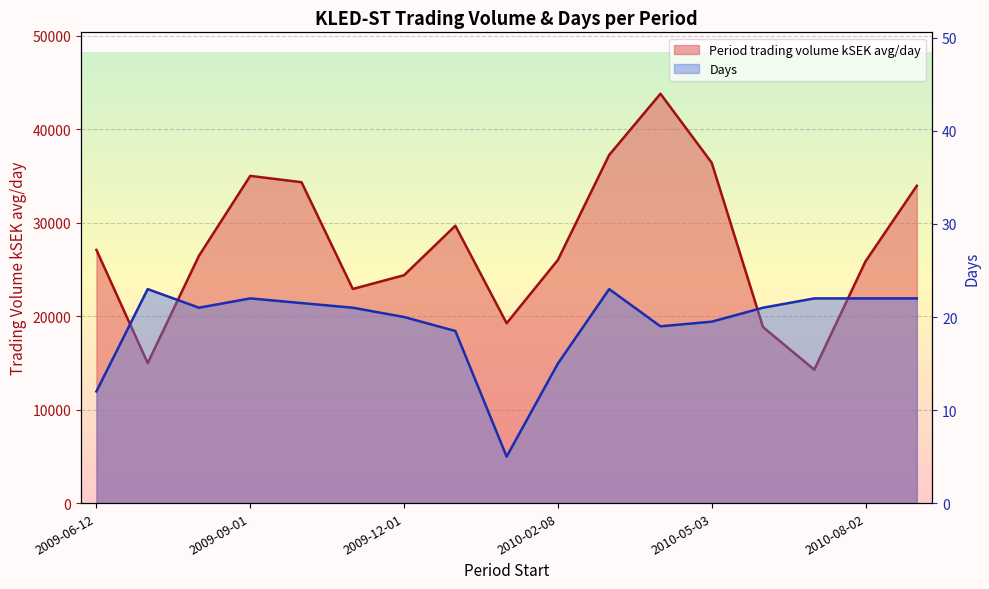

Is the value of Days at 2010-02-01 greater than the value of Period trading volume kSEK avg/day at 2009-10-01?

No